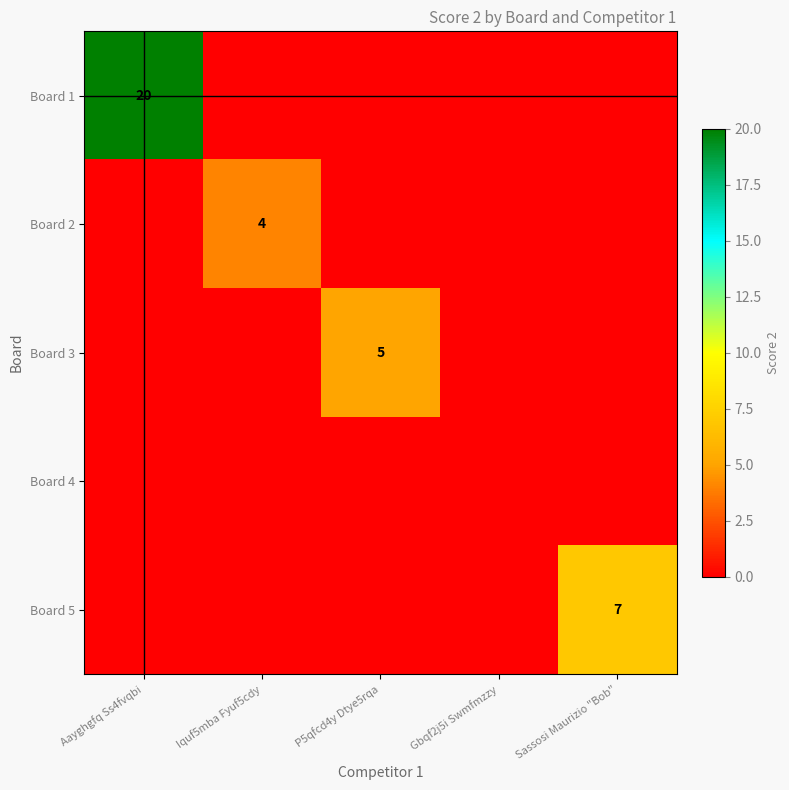

True or false: Board 1 has a value of 20 at Aayghgfq Ss4fvqbi.

True